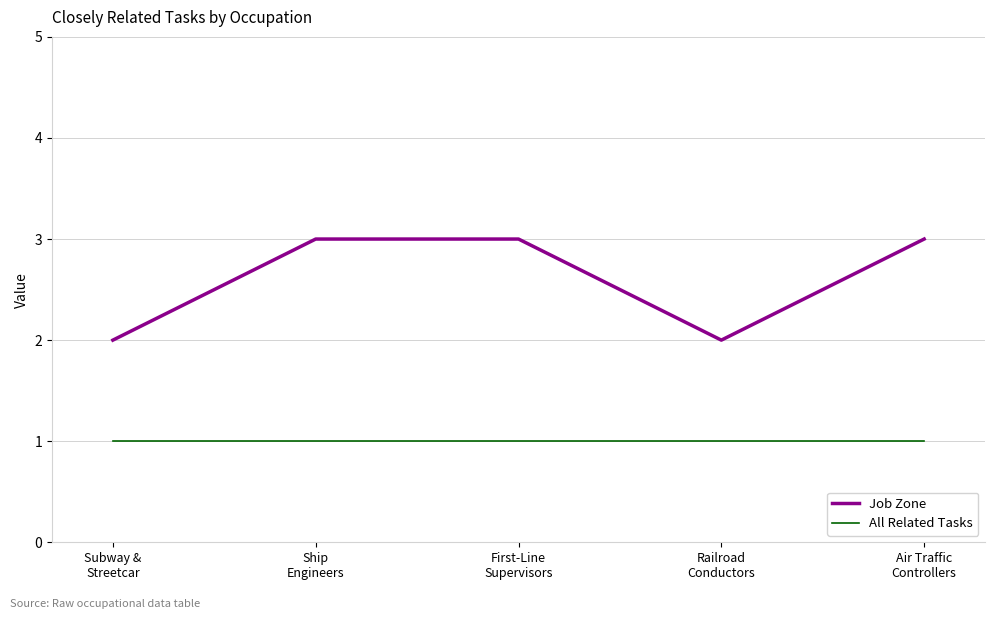

What position from the left is Railroad
Conductors?

4